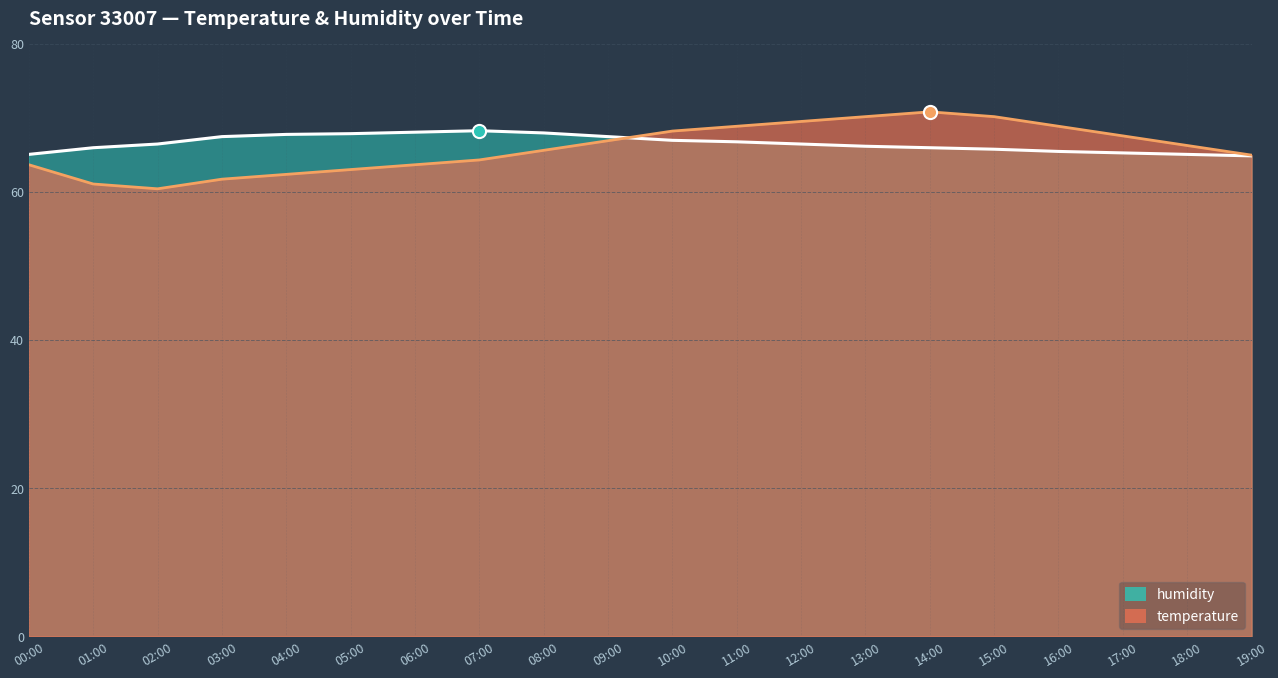

What is the total value across all series at 04:00?

130.2